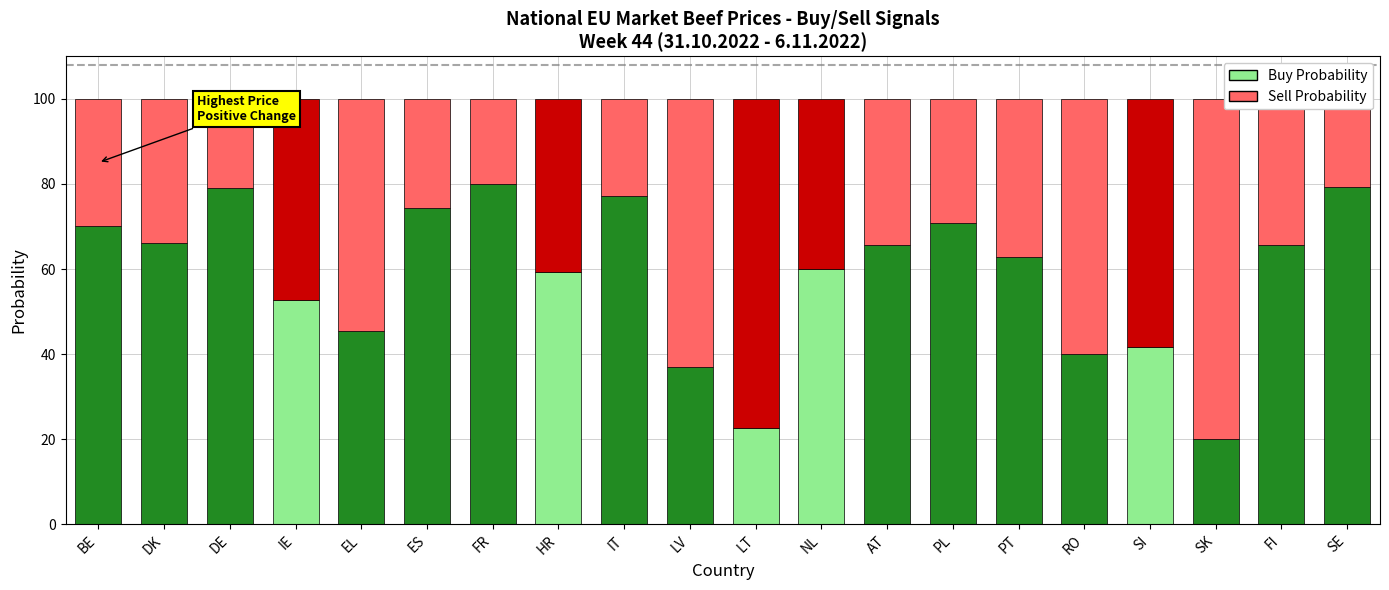

True or false: Buy Probability has a value of 60.0 at NL.

True